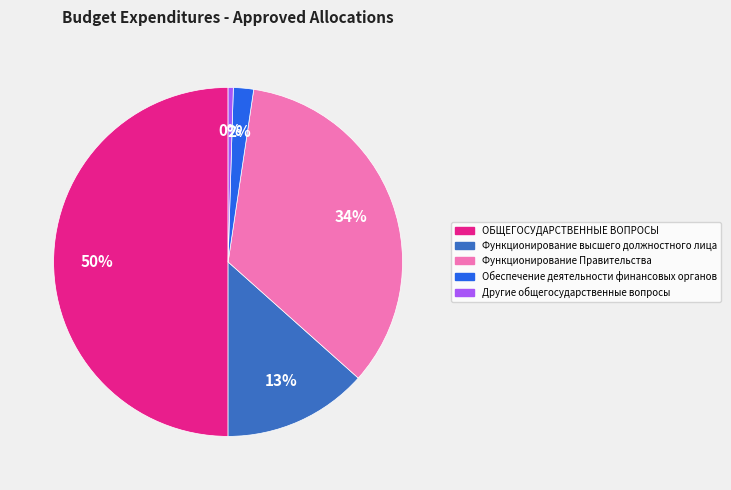

How many slices are in this pie chart?

5